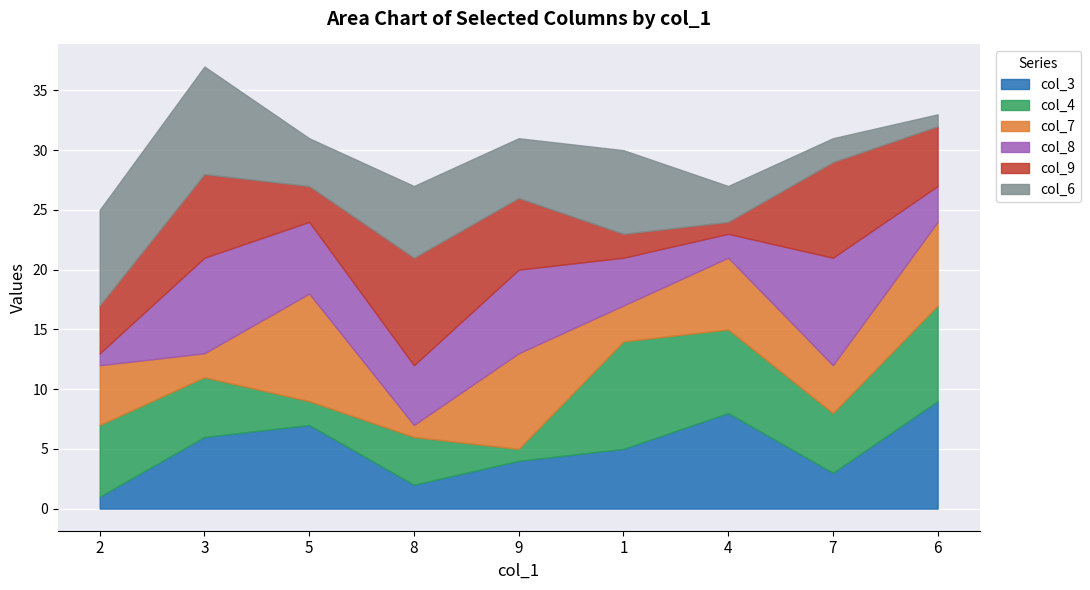

Does the chart display data point markers on the line(s)?

No